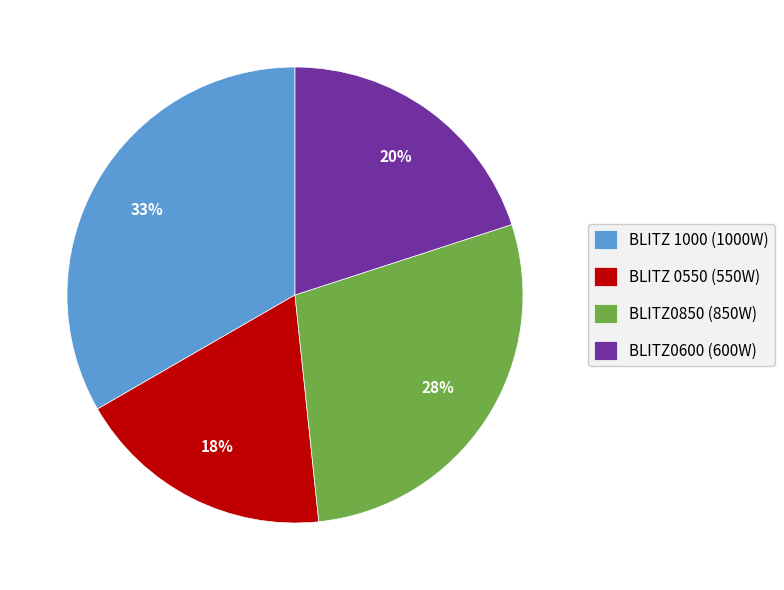

Rank the categories by value from highest to lowest.

BLITZ 1000, BLITZ0850, BLITZ0600, BLITZ 0550